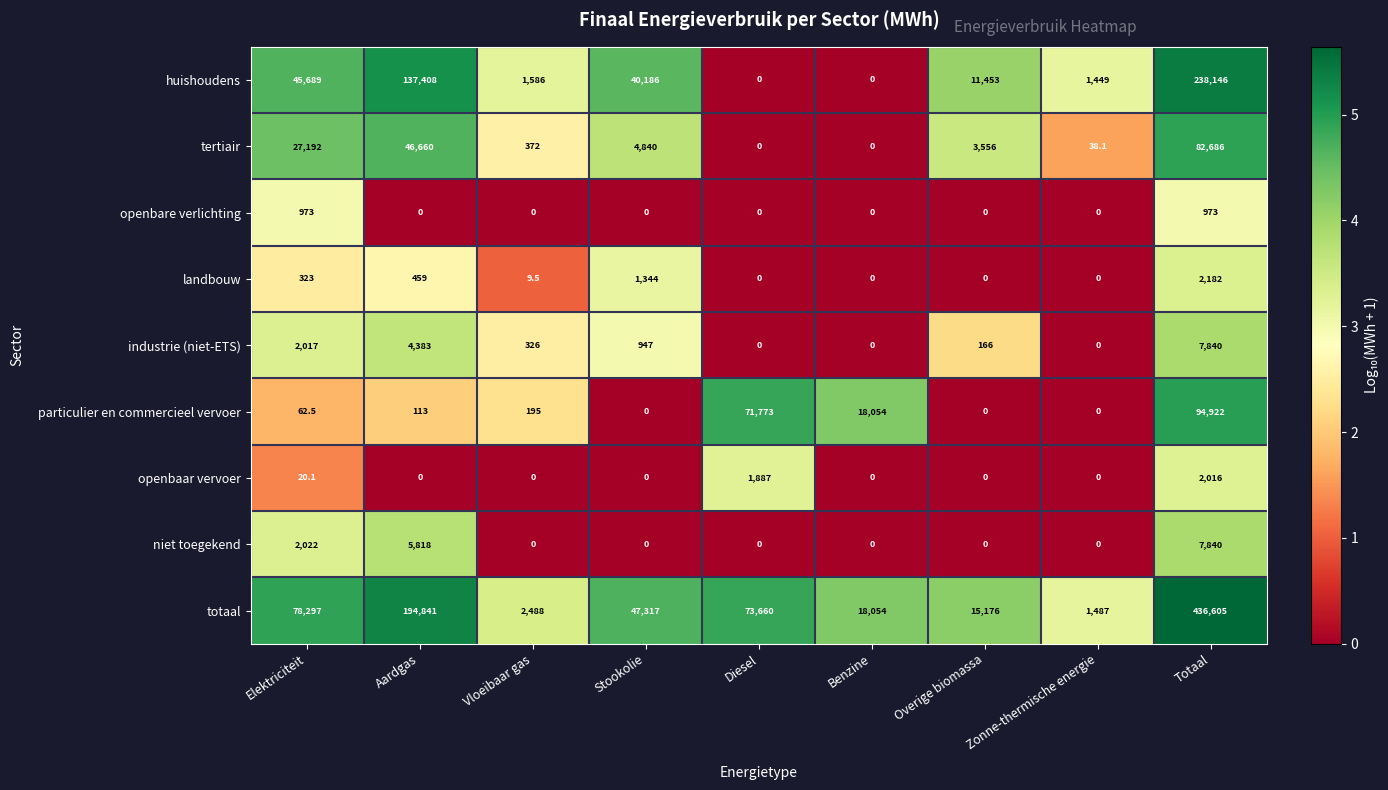

What is the difference between the second highest and second lowest values in the industrie (niet-ETS) series?

4383.0